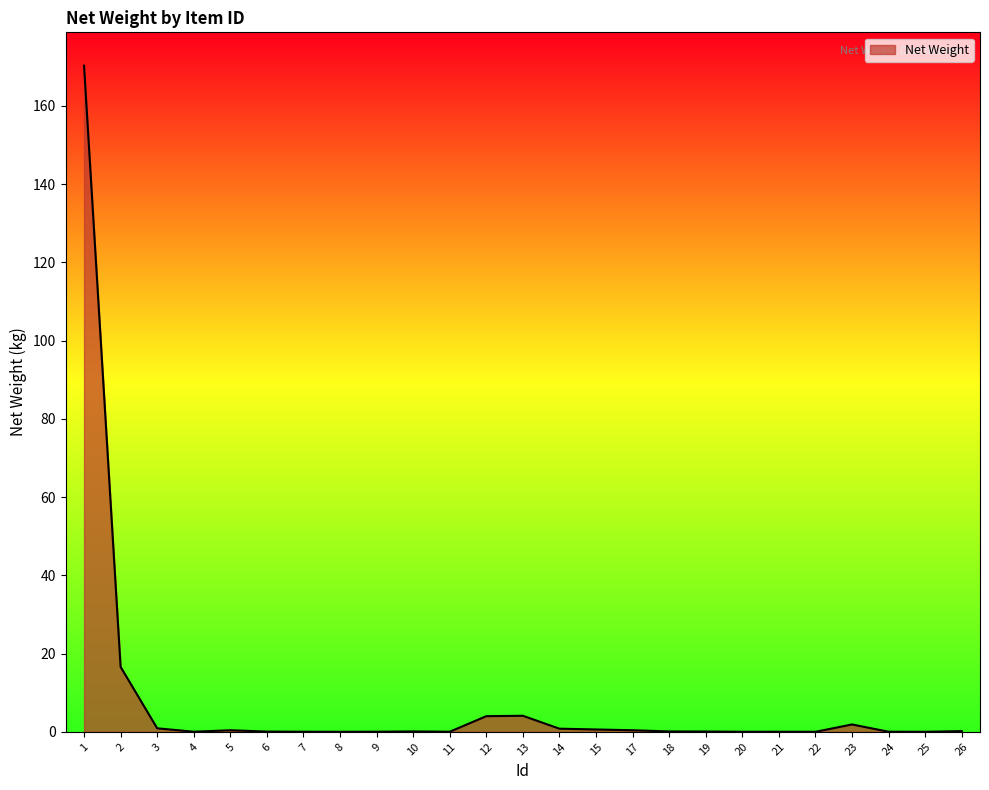

True or false: the data shows 29.7 at 2.

False